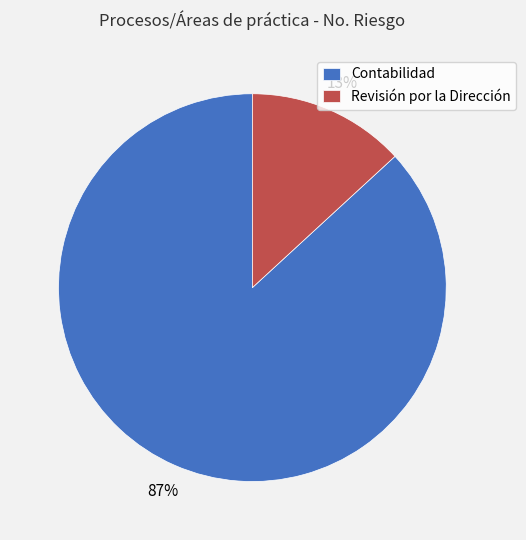

Which slice is the smallest?

Revisión por la Dirección